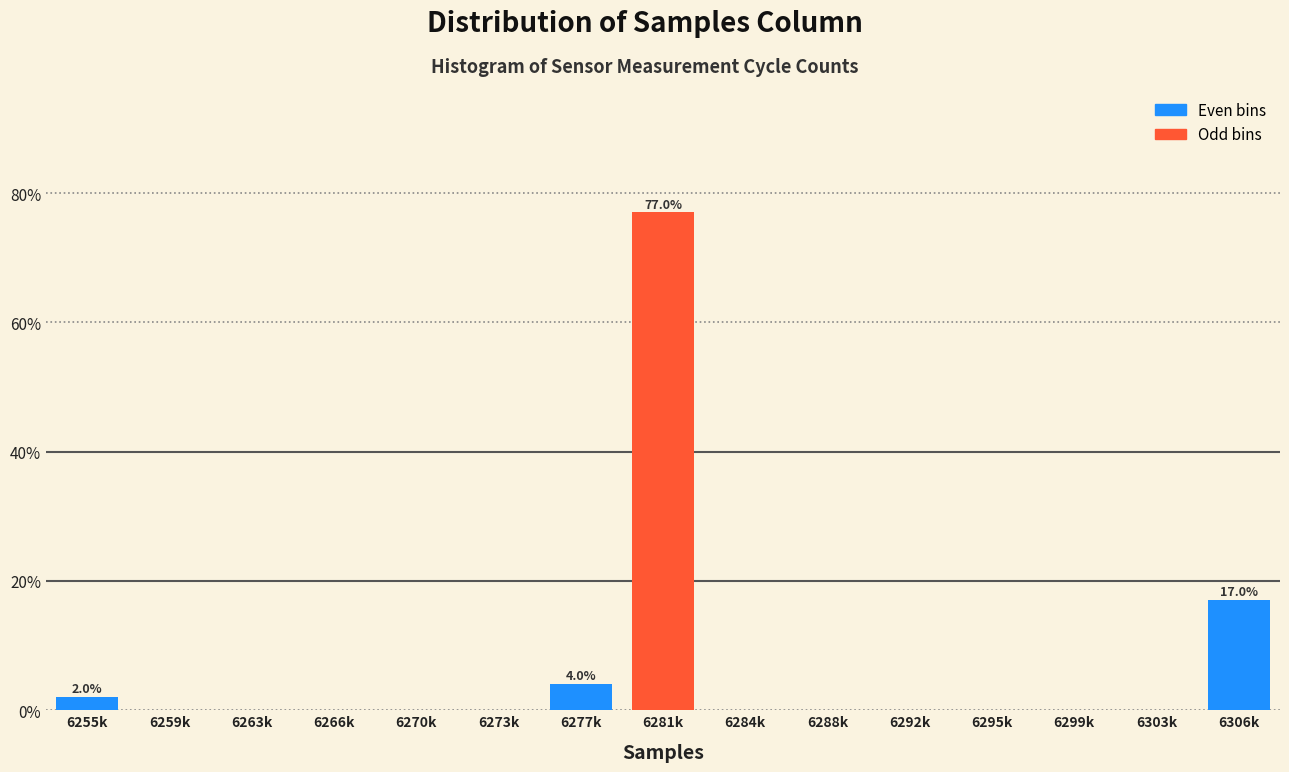

Reading right to left, what are all the values shown in this chart?

6306k=17	6303k=0	6299k=0	6295k=0	6292k=0	6288k=0	6284k=0	6281k=77	6277k=4	6273k=0	6270k=0	6266k=0	6263k=0	6259k=0	6255k=2